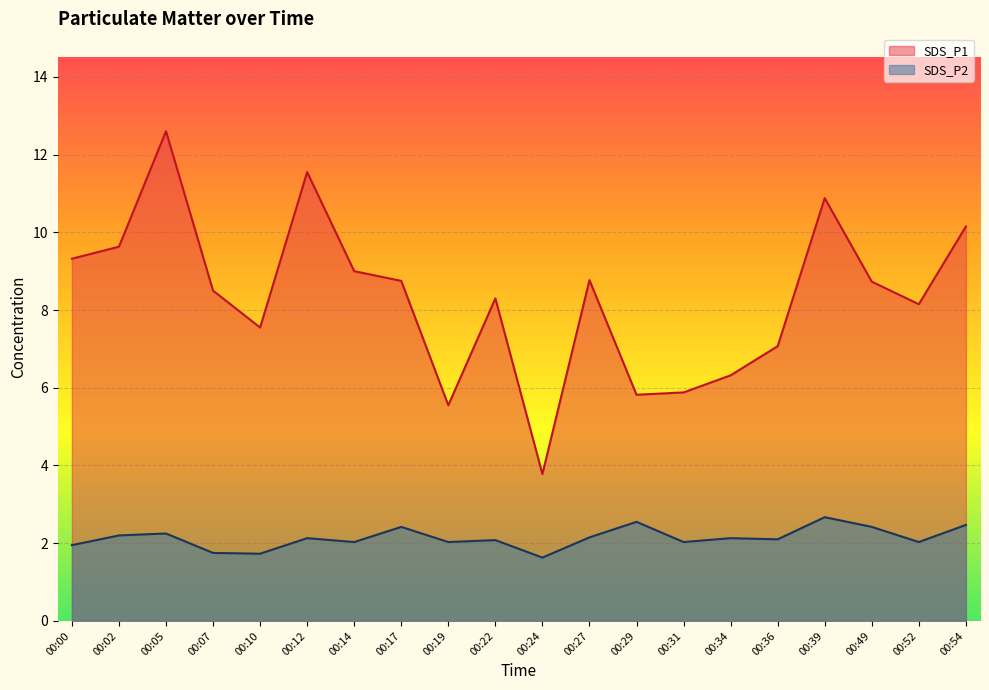

Between 00:12 and 00:19, which series saw the biggest shift?

SDS_P1